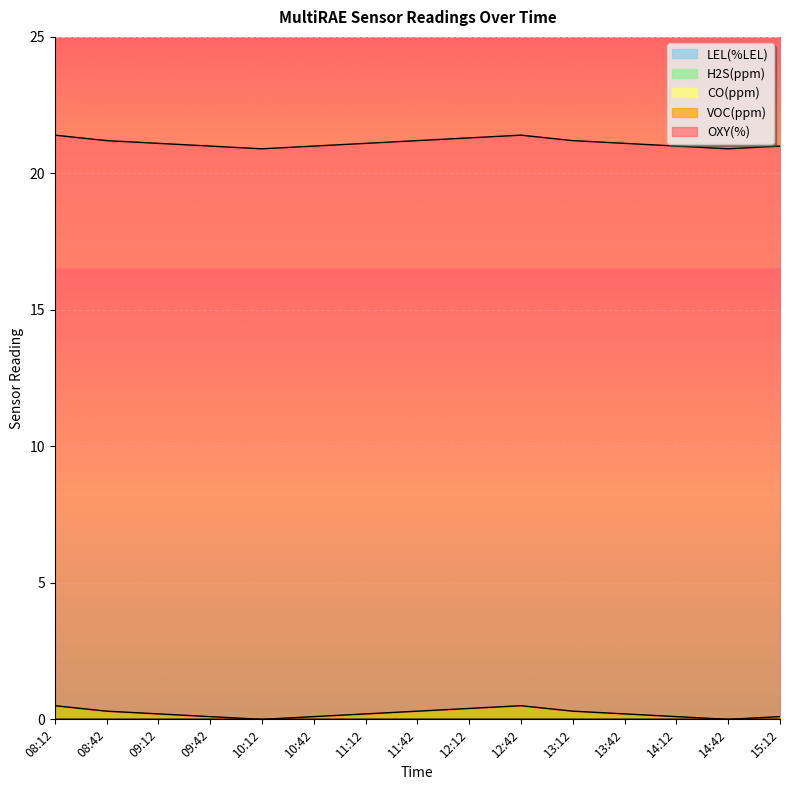

Which series has the largest total across all categories?

OXY(%)